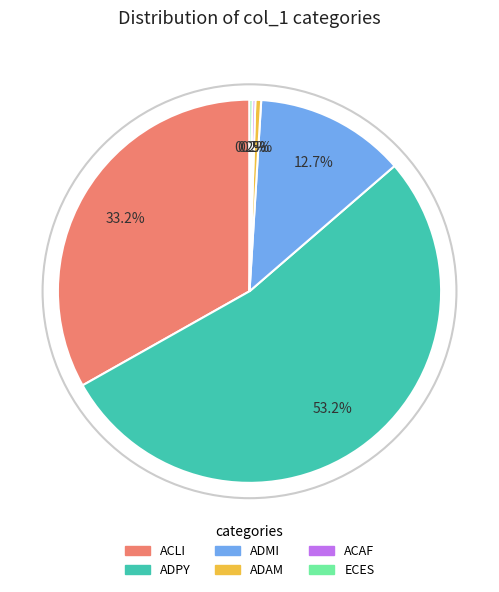

How much of the chart is everything except ACLI?

66.8%